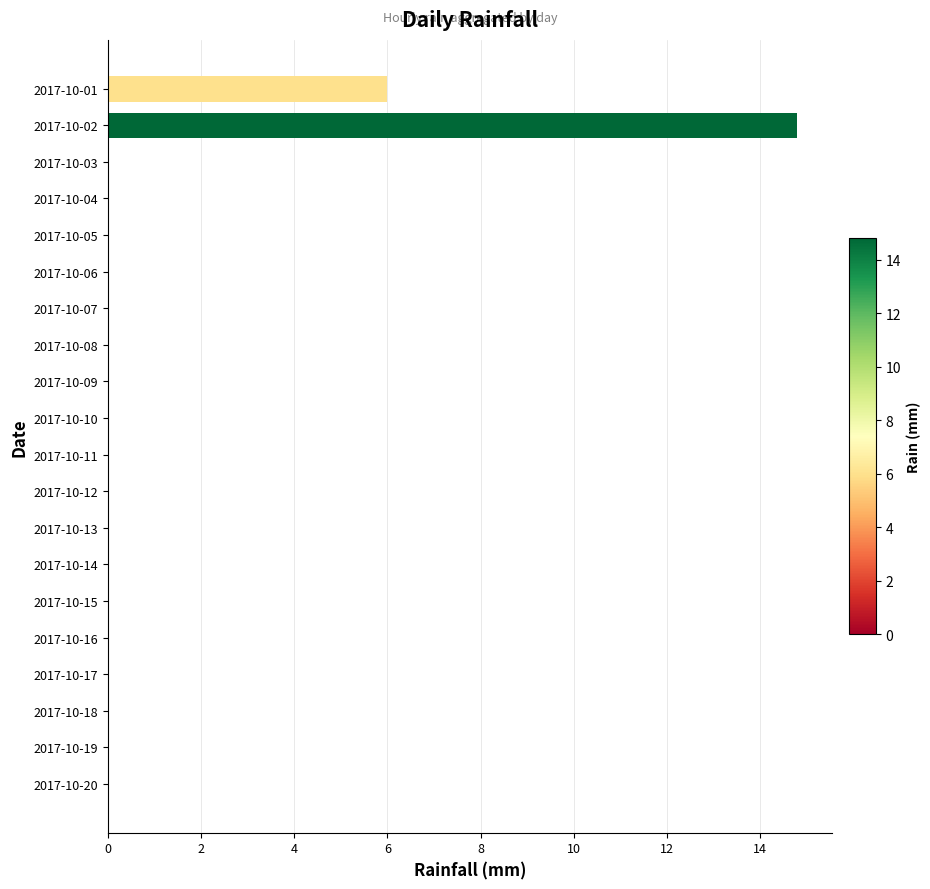

How many data points does each series have?

20